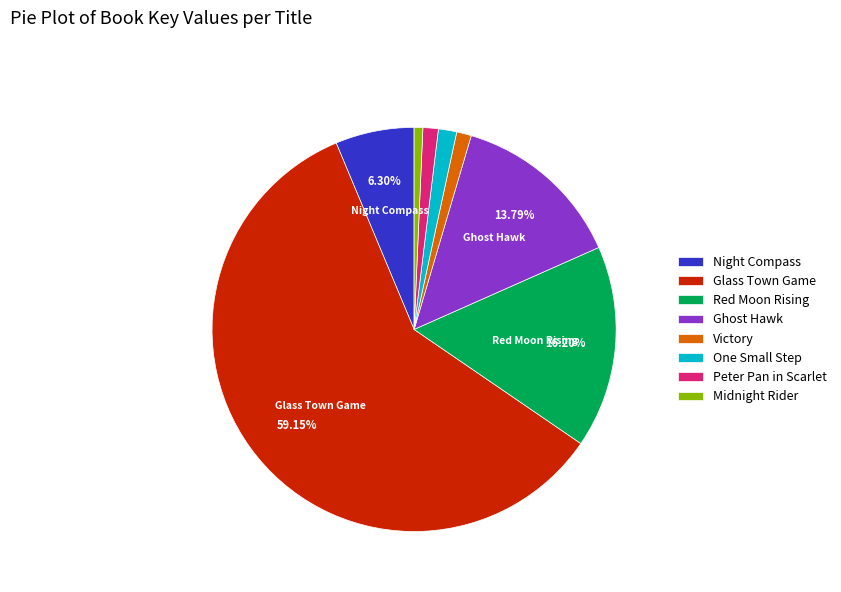

Which category has the biggest portion of the pie?

Glass Town Game